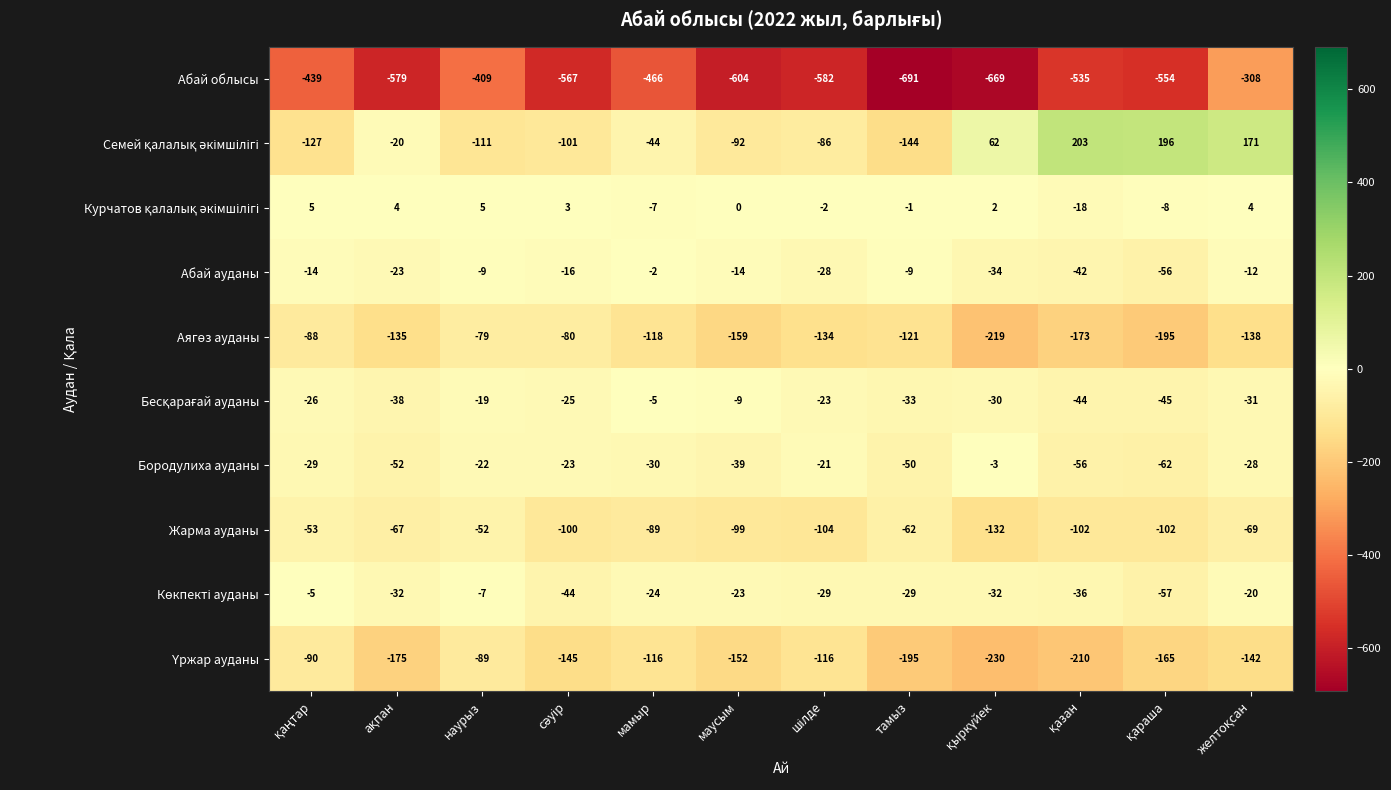

What is the difference between the maximum and minimum values in the Жарма ауданы series?

80